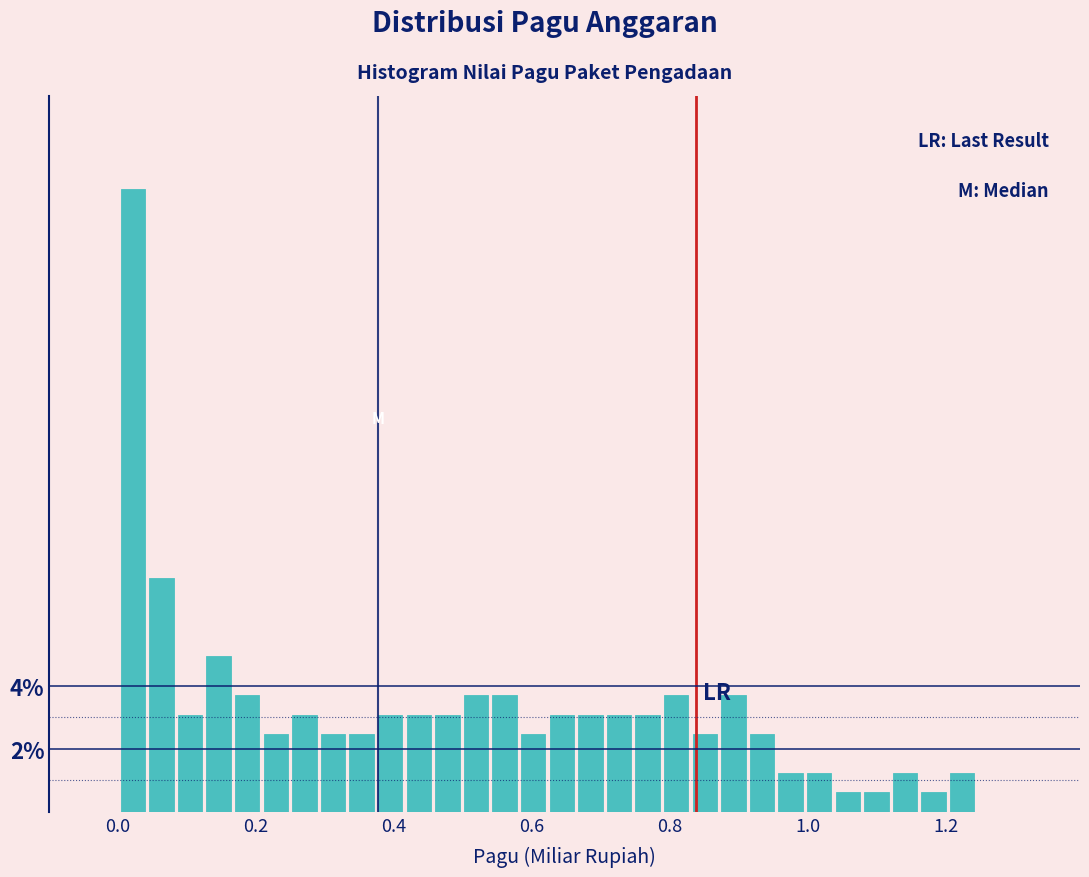

Around what value on the x-axis is the tallest bar? Give the approximate position of its centre, as read against the axis.

0.02